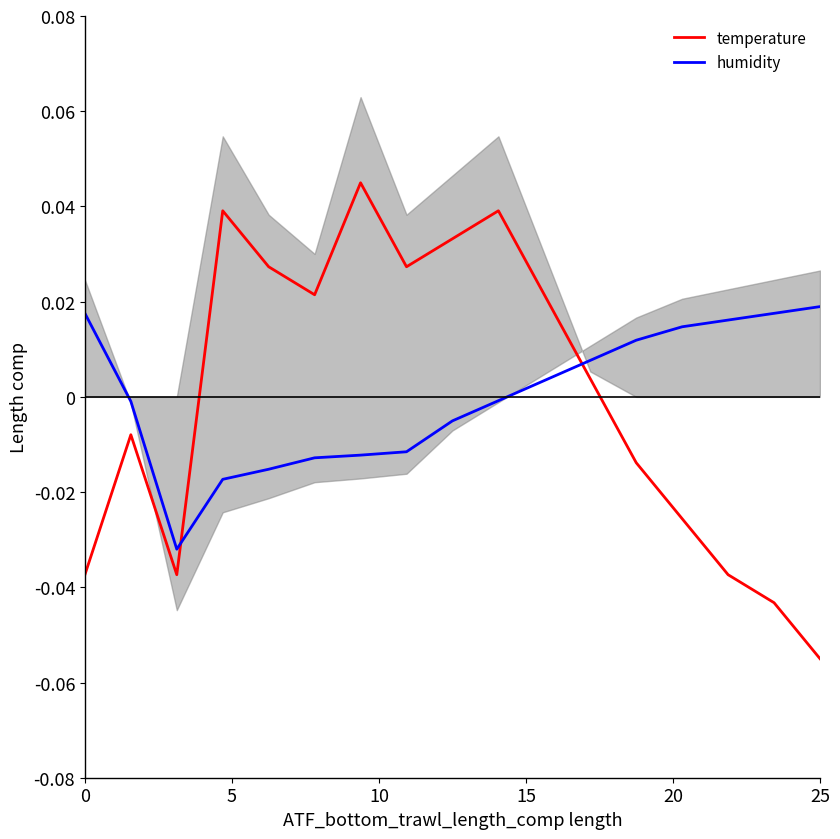

How many intersections are there between temperature and humidity?

2